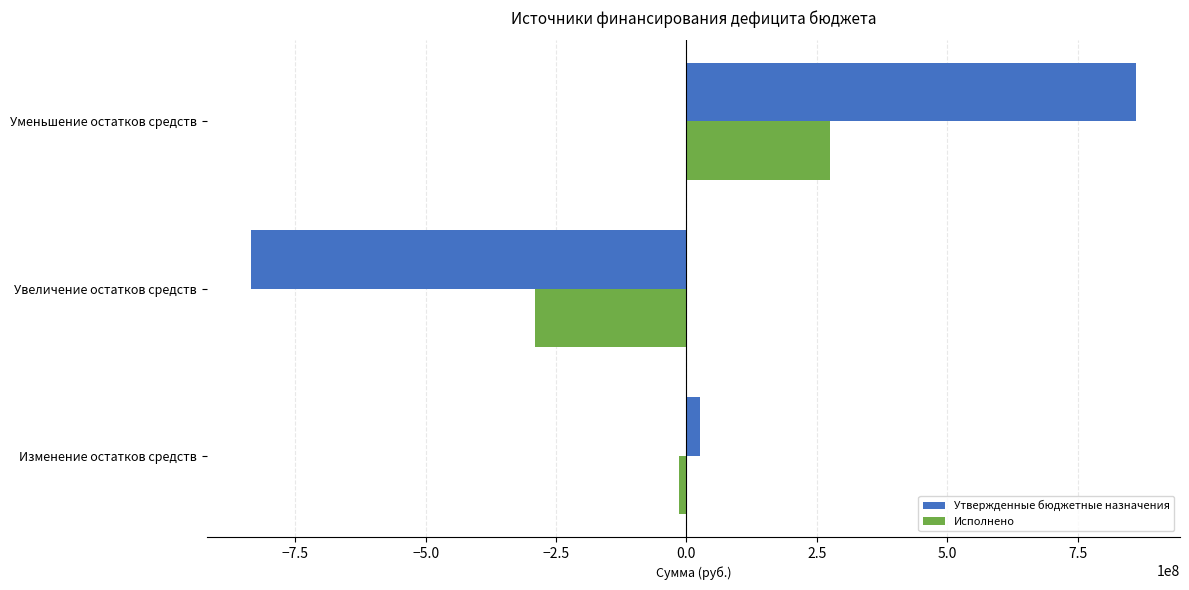

What value does the Утвержденные бюджетные назначения series have at Увеличение остатков средств?

-834973624.9